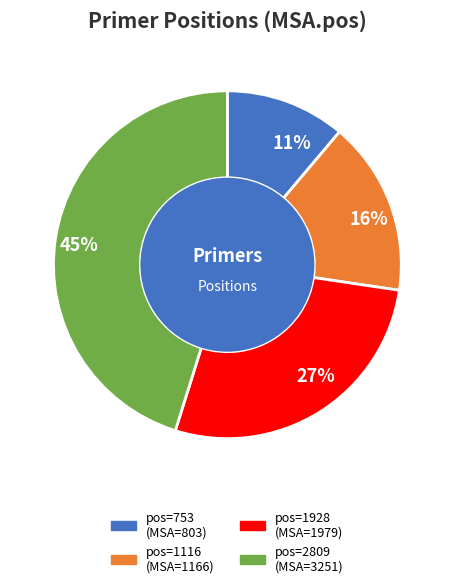

Is it true that 11% is 2% of the pie?

False